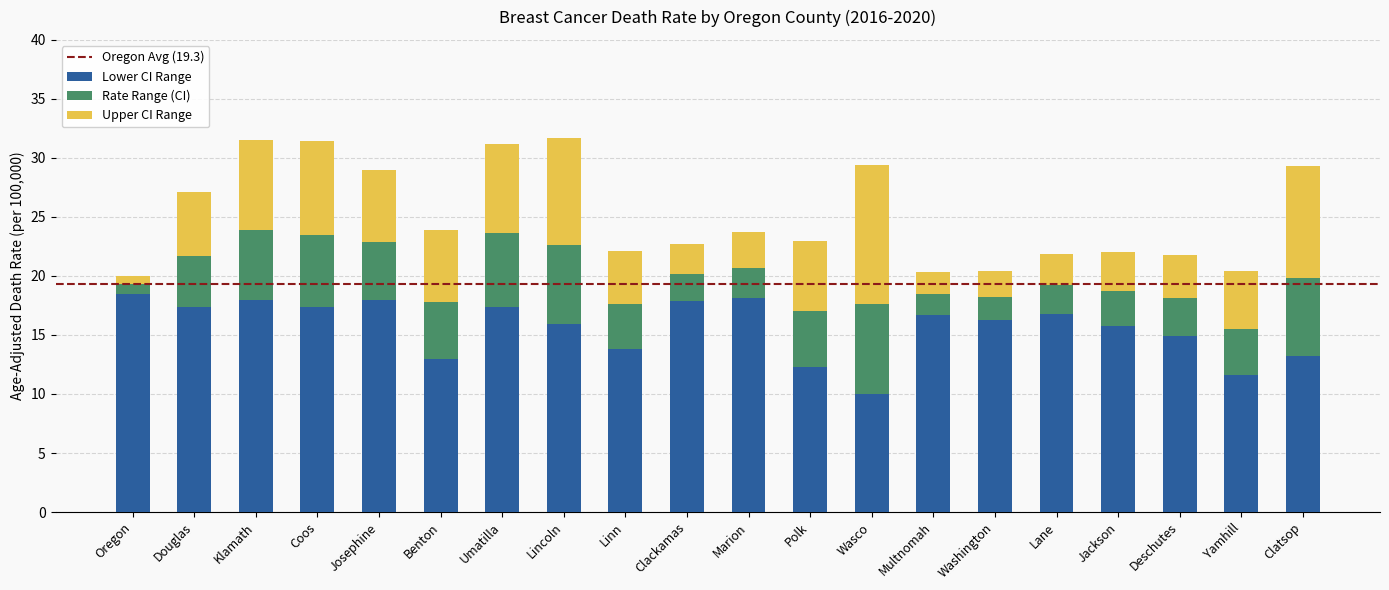

How many bars are there in total?

20